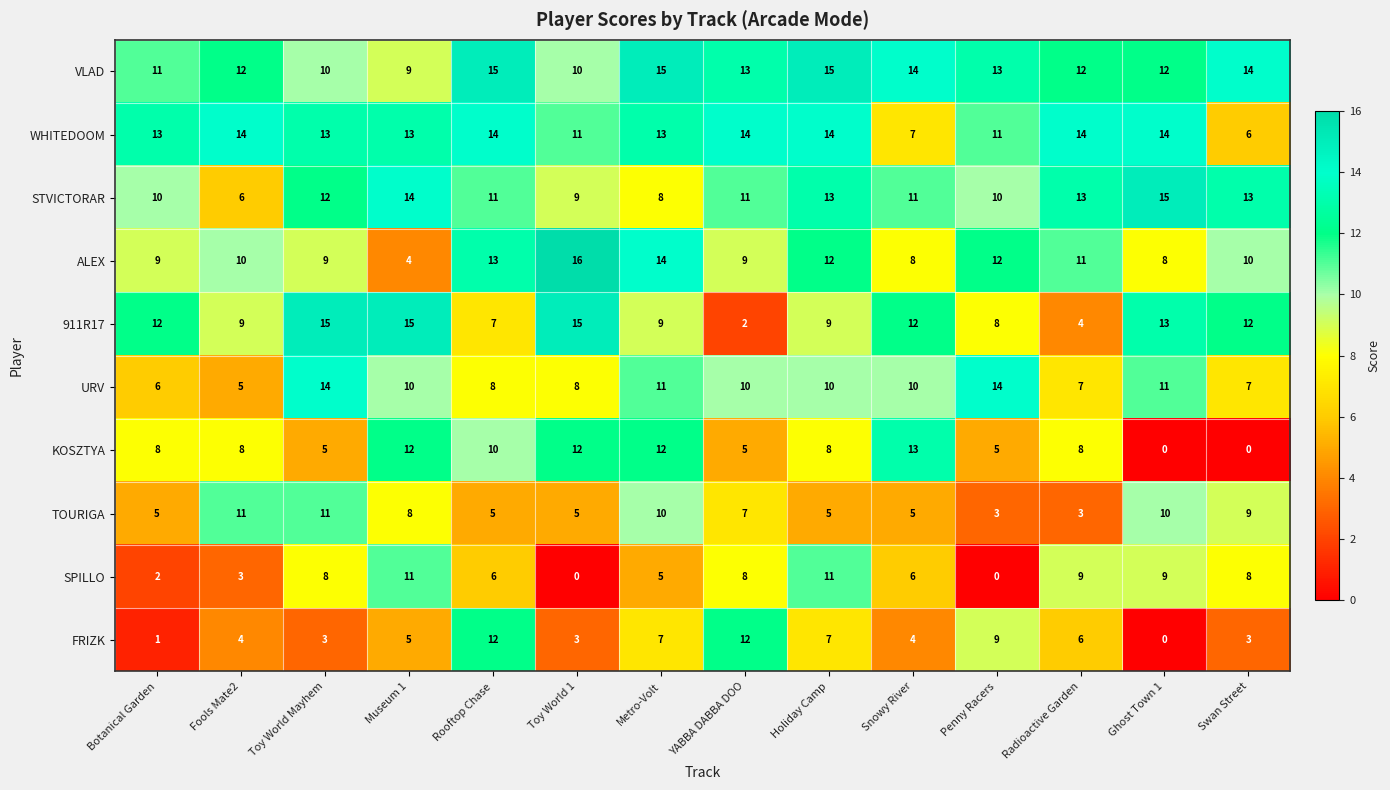

What is the average value of the TOURIGA series?

7